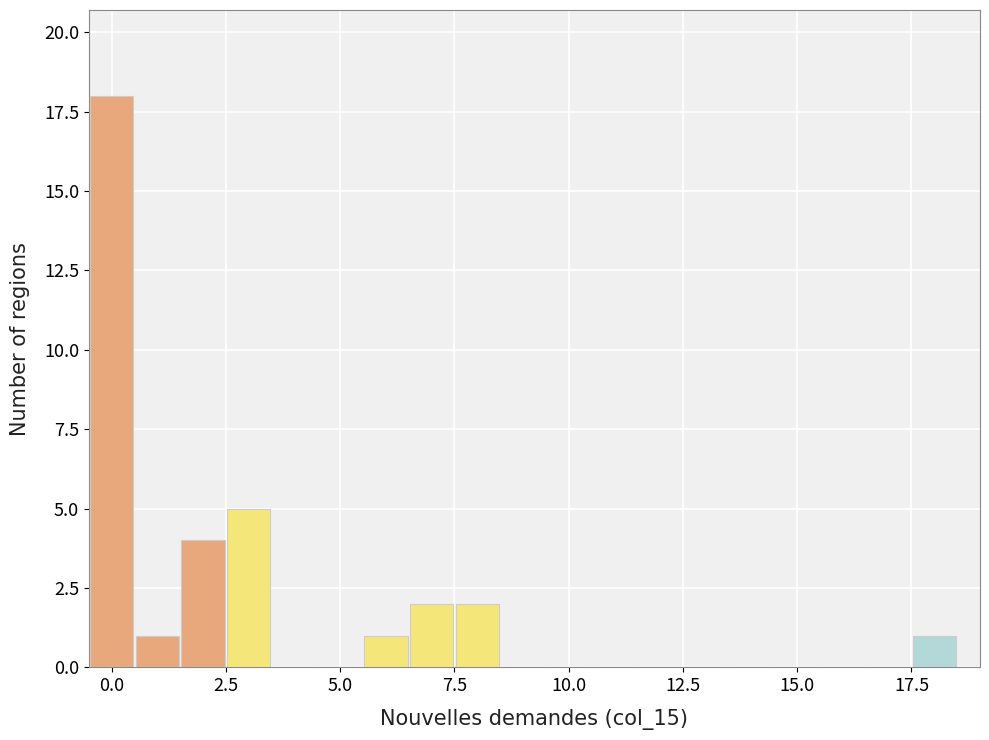

Around what value on the x-axis is the tallest bar? Give the approximate position of its centre, as read against the axis.

0.0